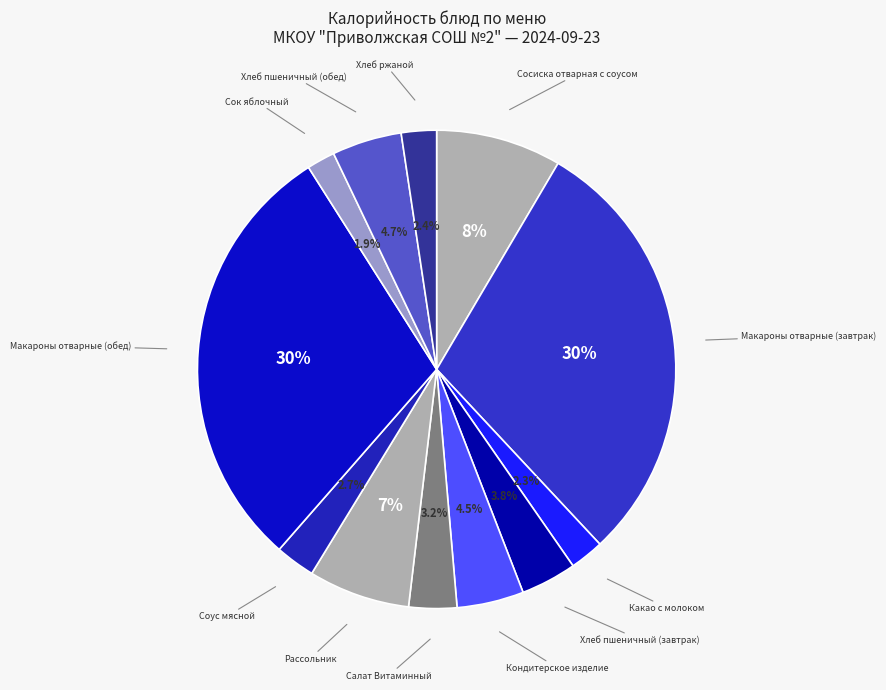

Count the number of slices in the pie.

12